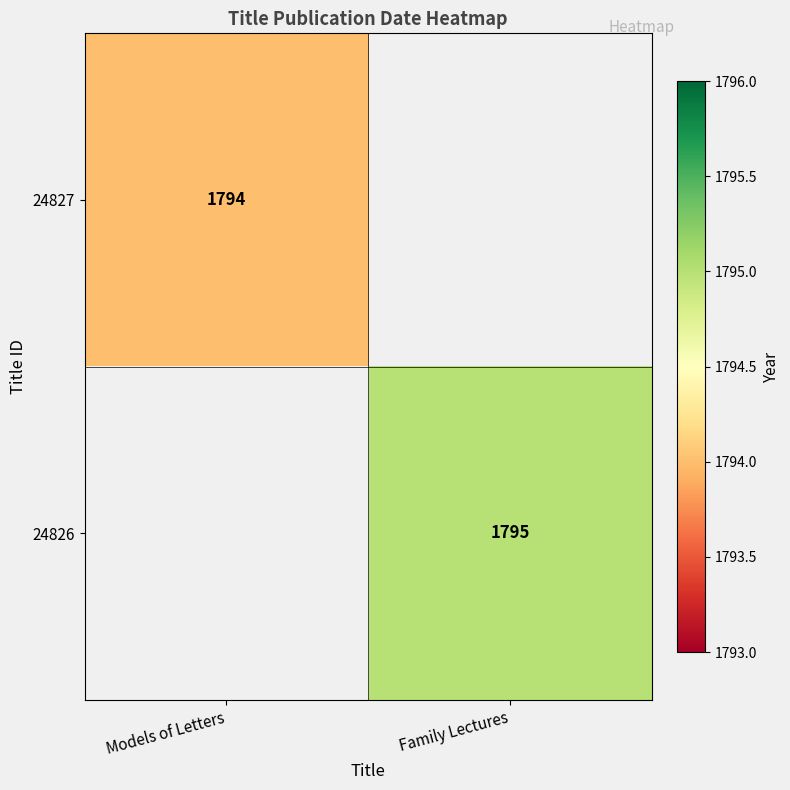

True or false: 24826 has a value of 1795 at Family Lectures.

True